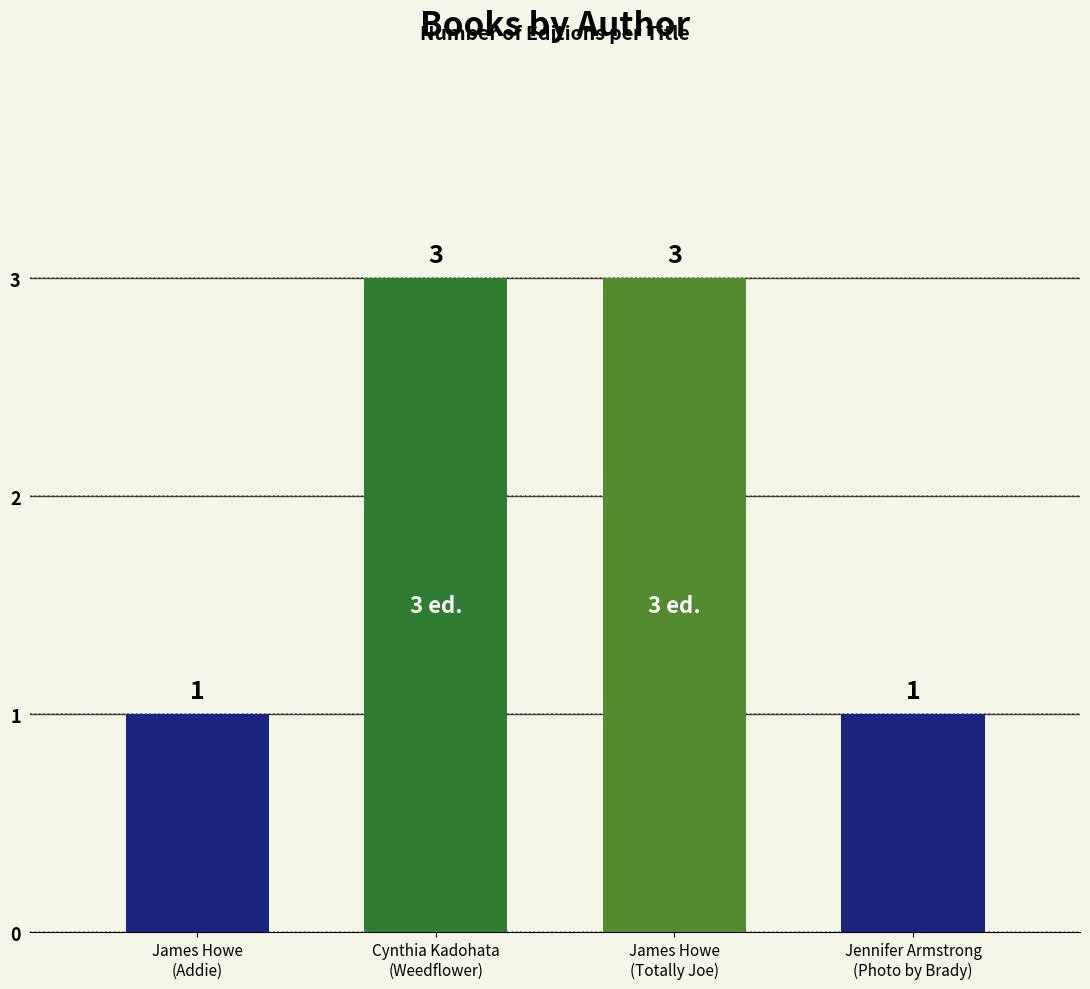

Which label corresponds to the largest value in the chart?

Cynthia Kadohata (Weedflower)